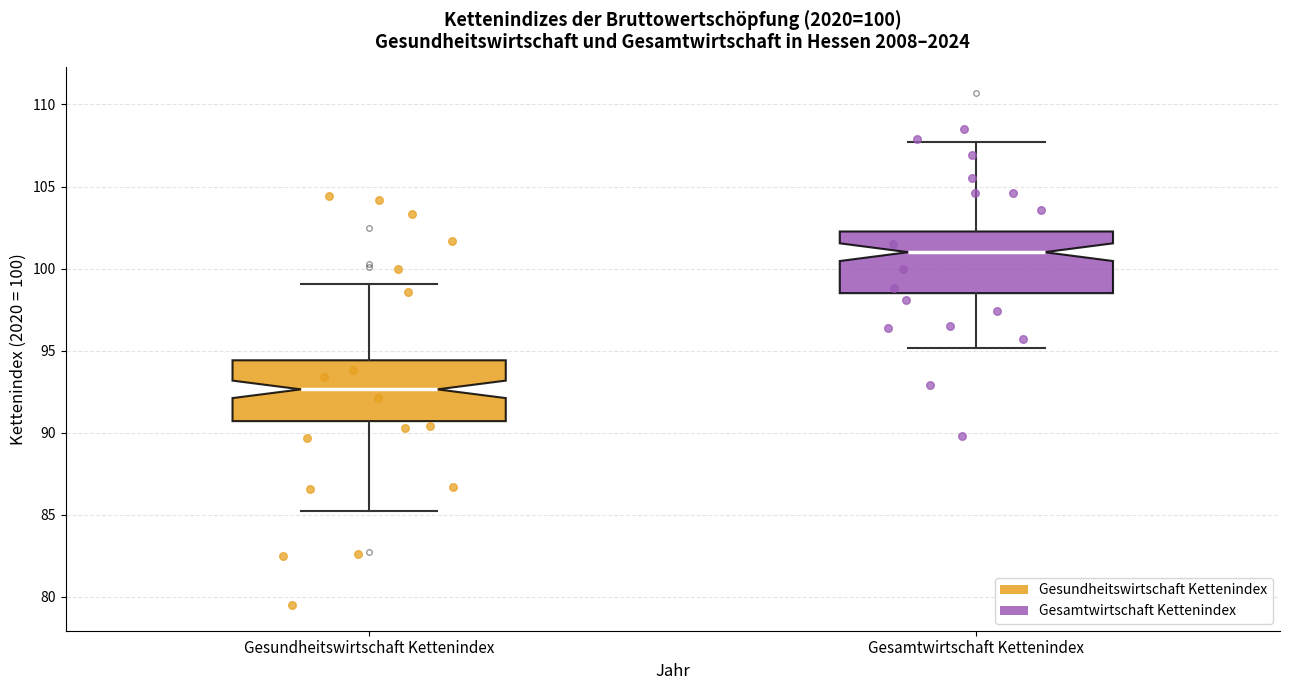

Which box has the lowest median line?

Gesundheitswirtschaft Kettenindex